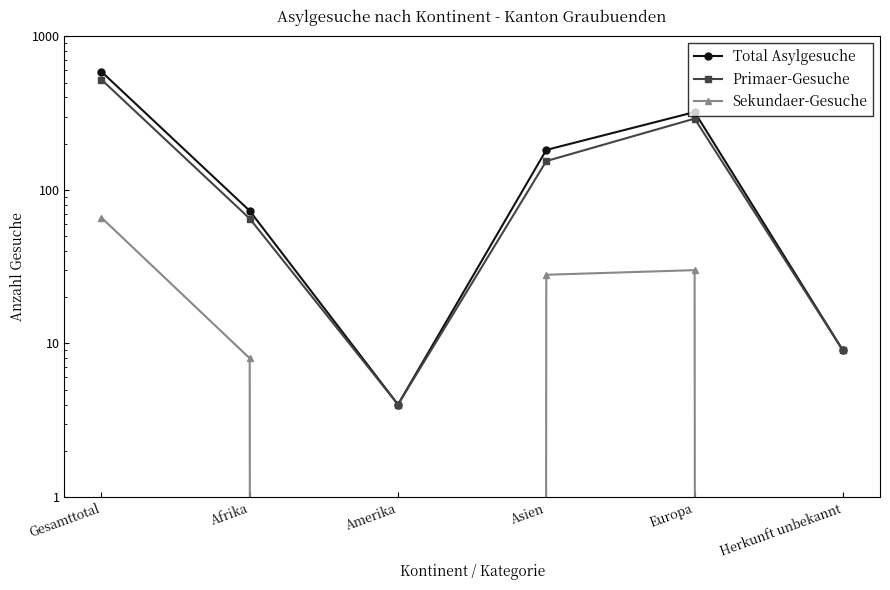

Rank the categories by Primaer-Gesuche value from lowest to highest.

Amerika, Herkunft unbekannt, Afrika, Asien, Europa, Gesamttotal